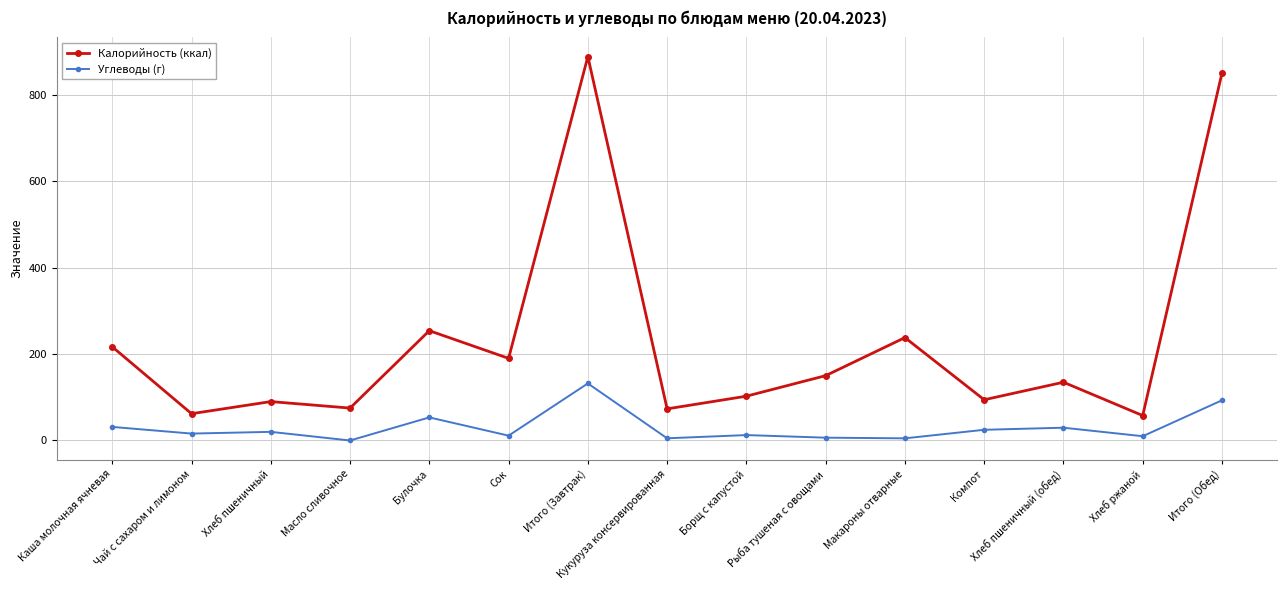

Where does the Калорийность (ккал) series first go above 134?

Каша молочная ячневая